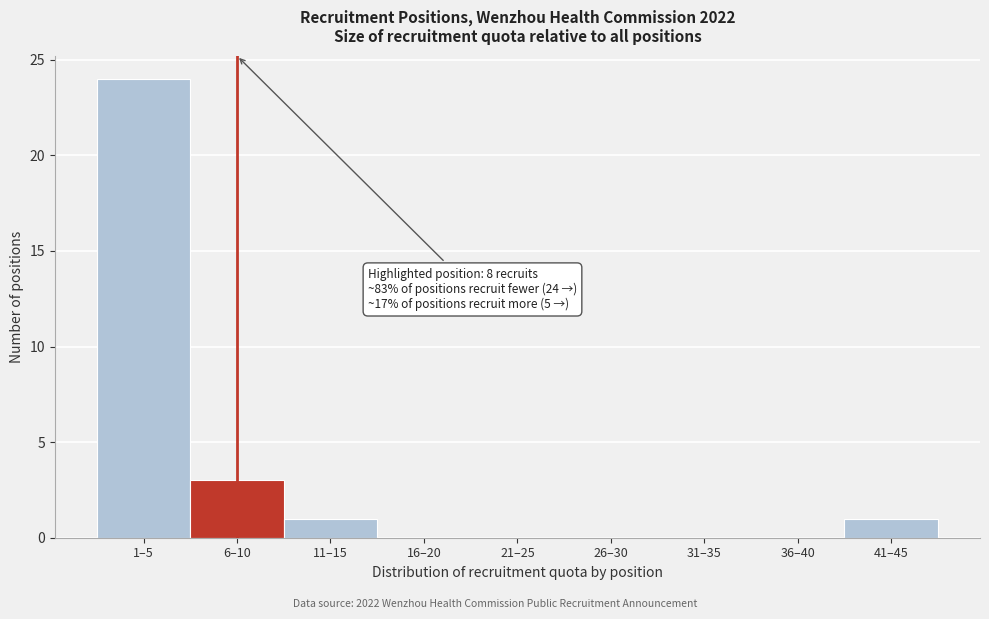

Reading left to right, what are all the values shown in this chart?

1–5=24	6–10=3	11–15=1	16–20=0	21–25=0	26–30=0	31–35=0	36–40=0	41–45=1